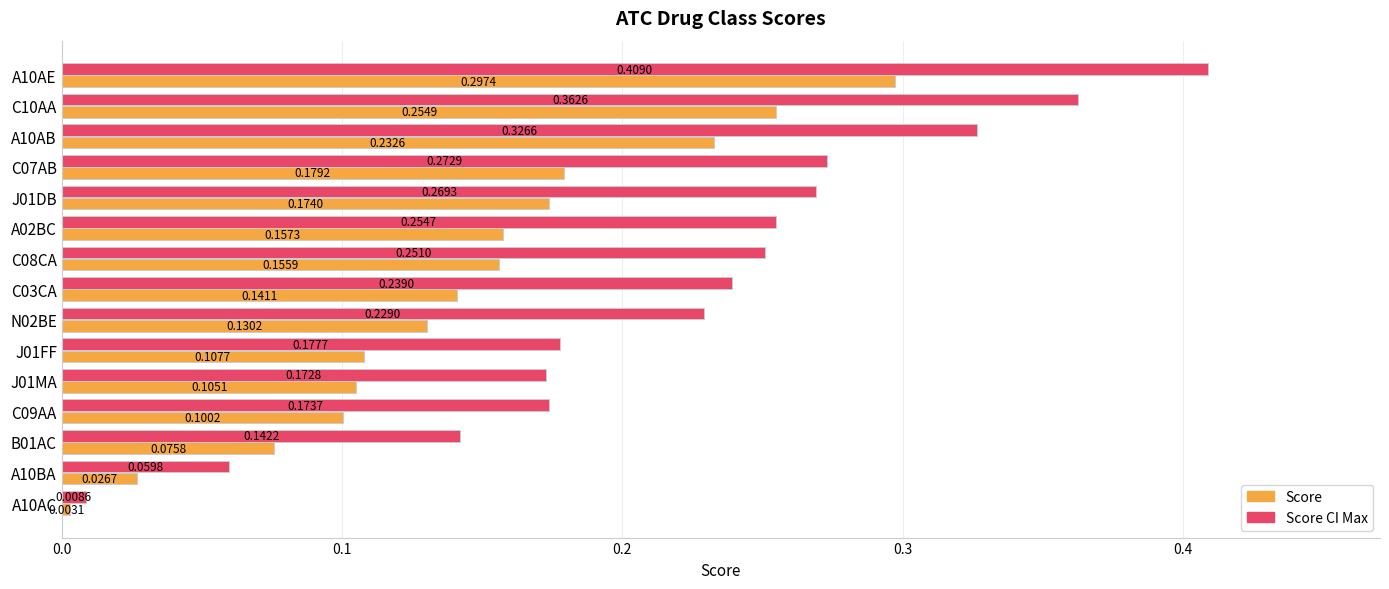

Which series has the largest total across all categories?

Score CI Max